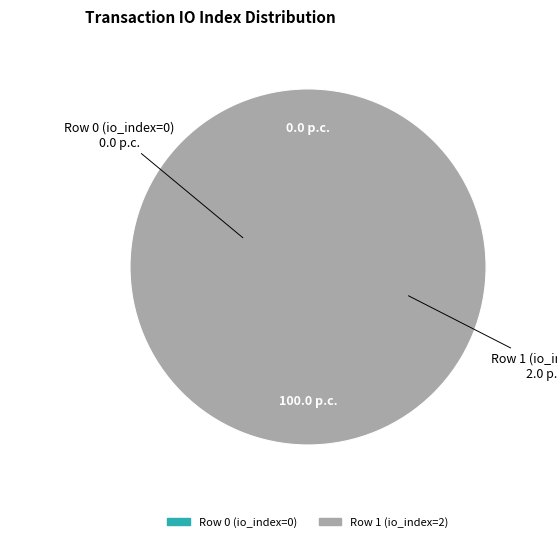

What percentage do Row 1 (io_index=2) and Row 0 (io_index=0) together represent?

100.0%